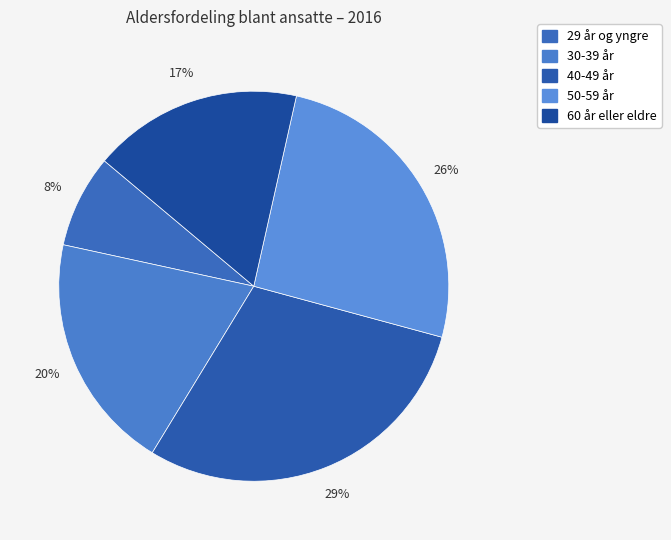

Is it true that 50-59 år is 20% of the pie?

False